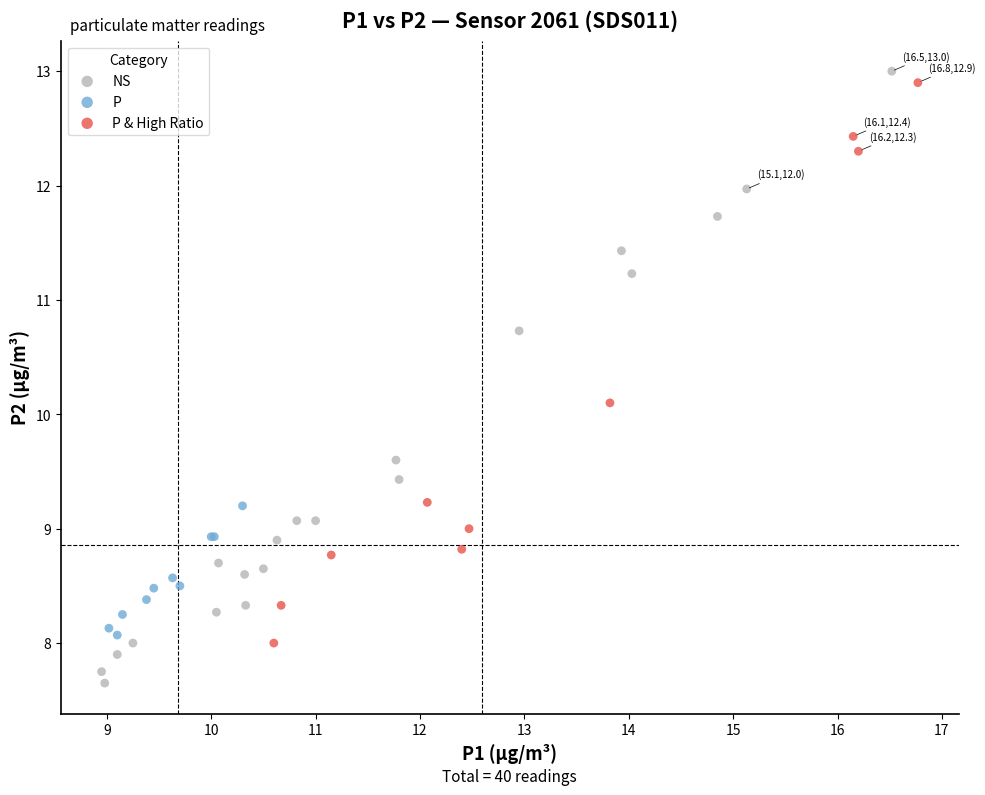

Which series contains the lowest Y value?

NS